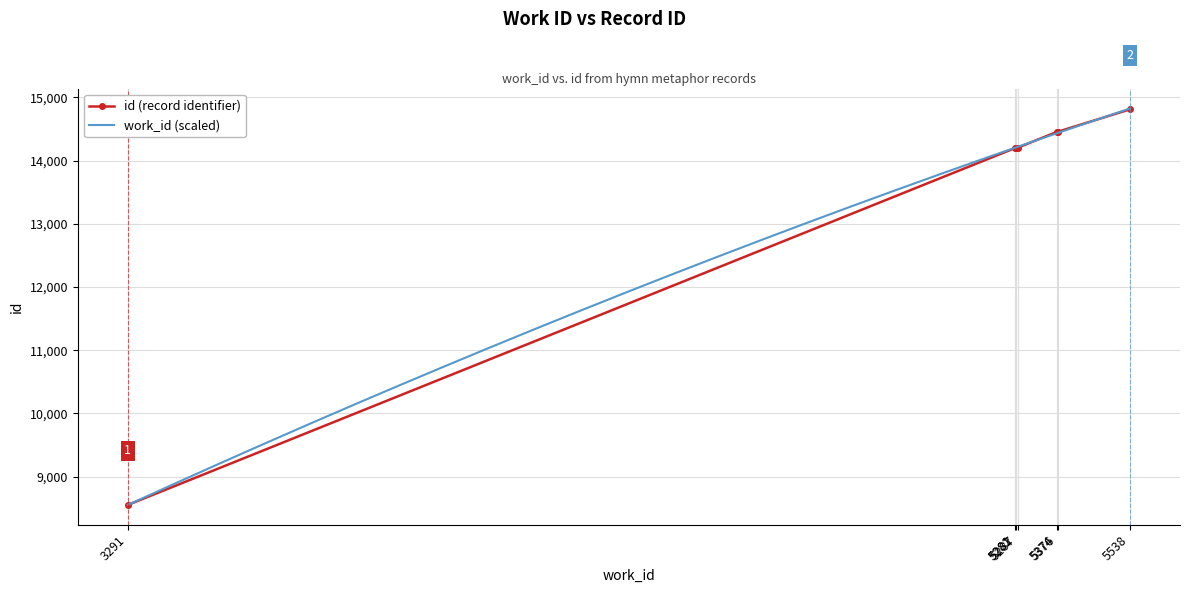

At which label is the value closest to 11681?

5281